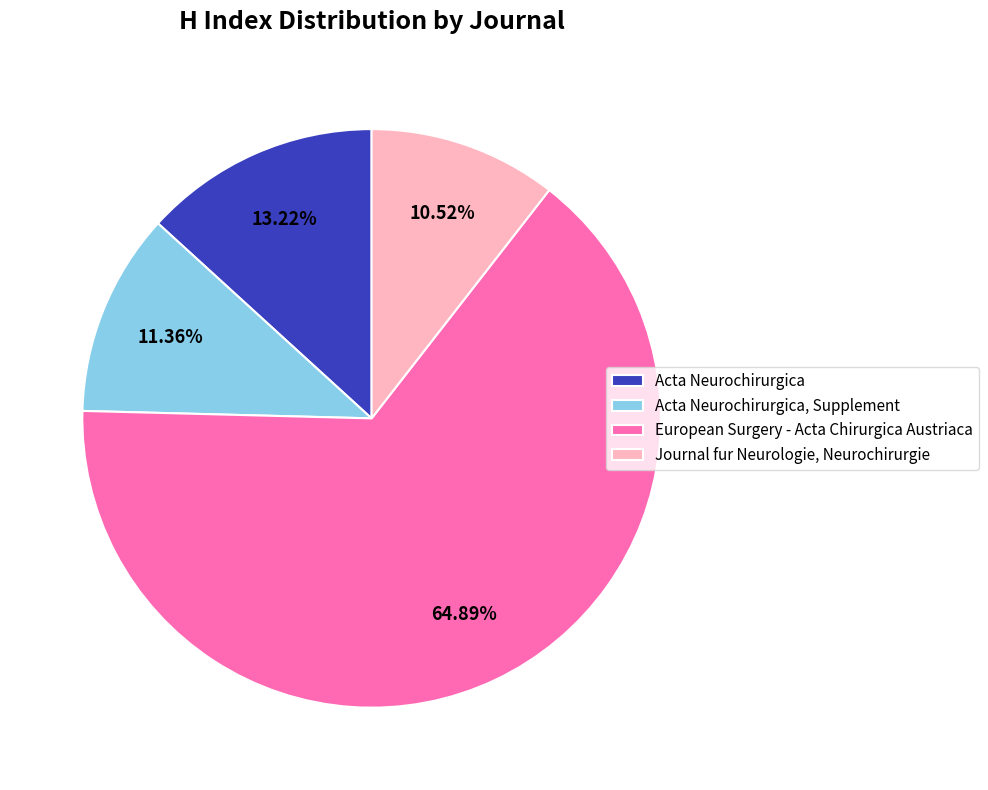

The Acta Neurochirurgica, Supplement slice represents 19% of the pie. True or false?

False